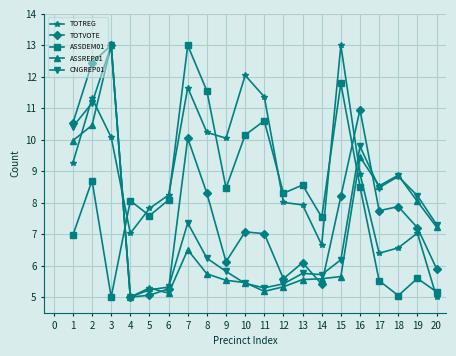

The ASSREP01 series shows 2.8 at 11. True or false?

False